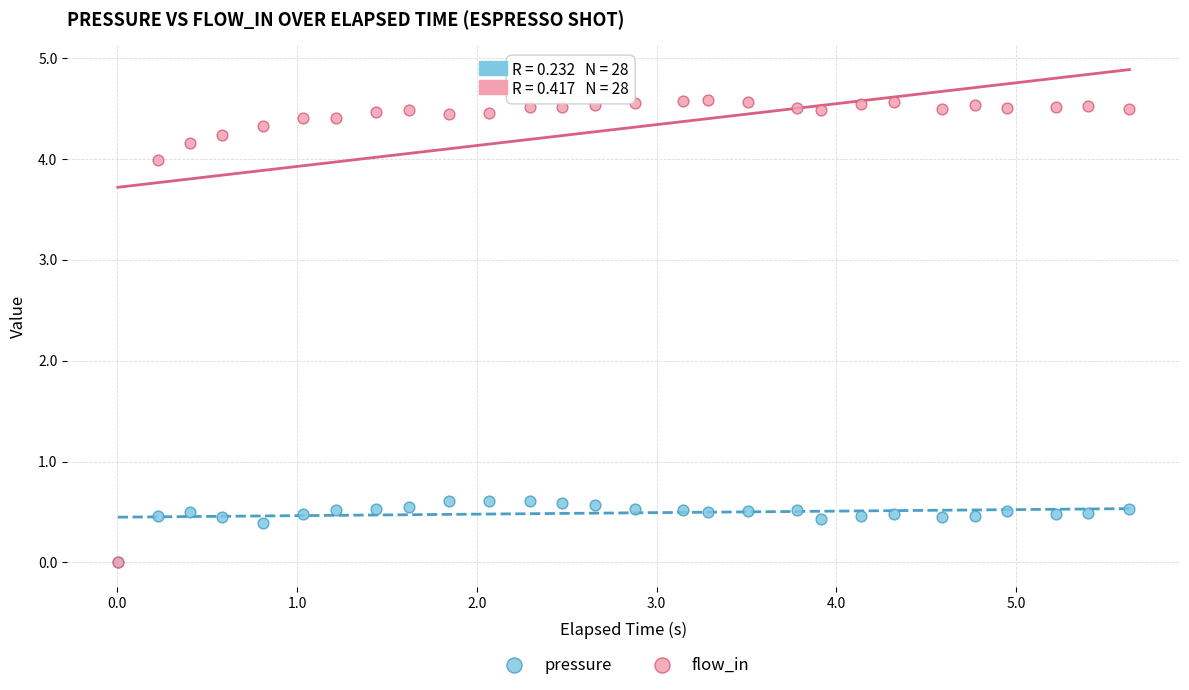

What are all the series names shown in the legend?

pressure, flow_in